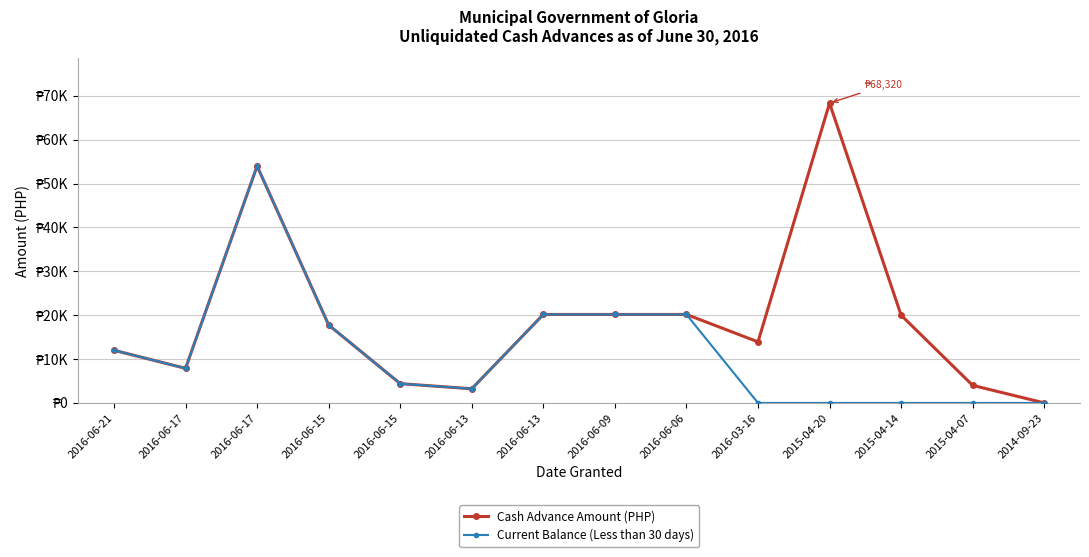

Does the chart have visible grid lines?

Yes